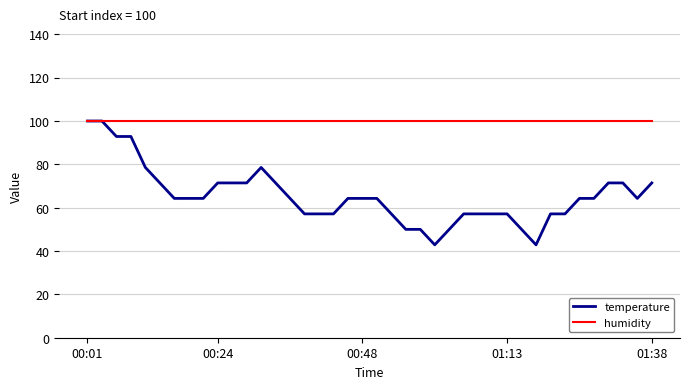

Reading left to right, transcribe all the data shown in this chart.

temperature: 100.0	100.0	92.9	92.9	78.6	71.4	64.3	64.3	64.3	71.4	71.4	71.4	78.6	71.4	64.3	57.1	57.1	57.1	64.3	64.3	64.3	57.1	50.0	50.0	42.9	50.0	57.1	57.1	57.1	57.1	50.0	42.9	57.1	57.1	64.3	64.3	71.4	71.4	64.3	71.4
humidity: 100.0	100.0	100.0	100.0	100.0	100.0	100.0	100.0	100.0	100.0	100.0	100.0	100.0	100.0	100.0	100.0	100.0	100.0	100.0	100.0	100.0	100.0	100.0	100.0	100.0	100.0	100.0	100.0	100.0	100.0	100.0	100.0	100.0	100.0	100.0	100.0	100.0	100.0	100.0	100.0